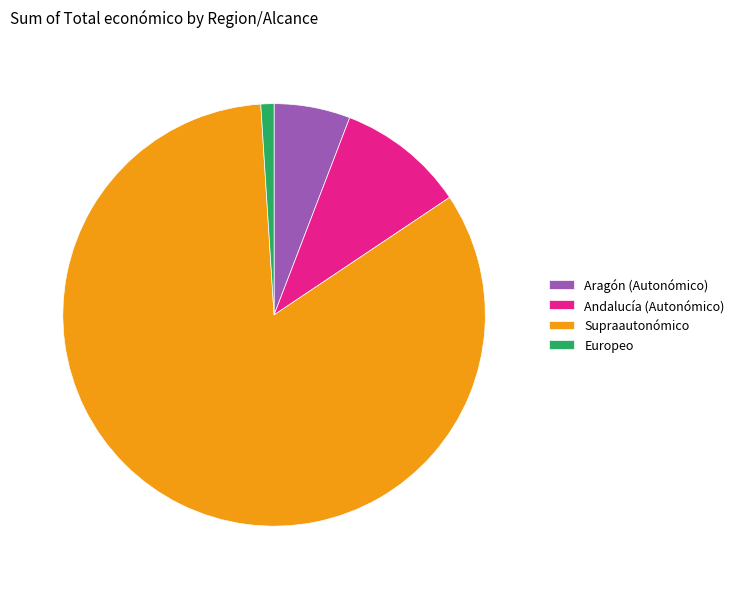

What is the majority slice?

Supraautonómico